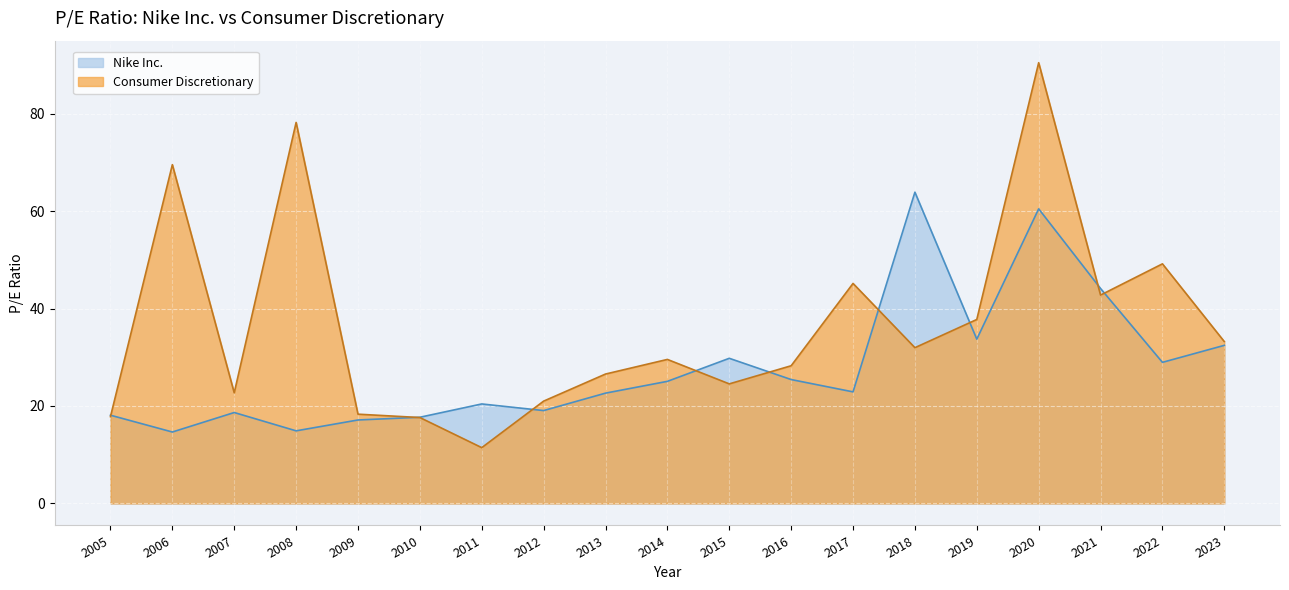

How many values in the Nike Inc. series exceed 22?

11